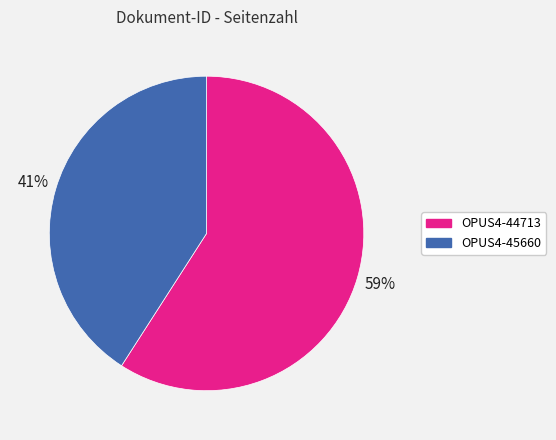

What percentage is the OPUS4-45660 slice, to the nearest percent?

41%